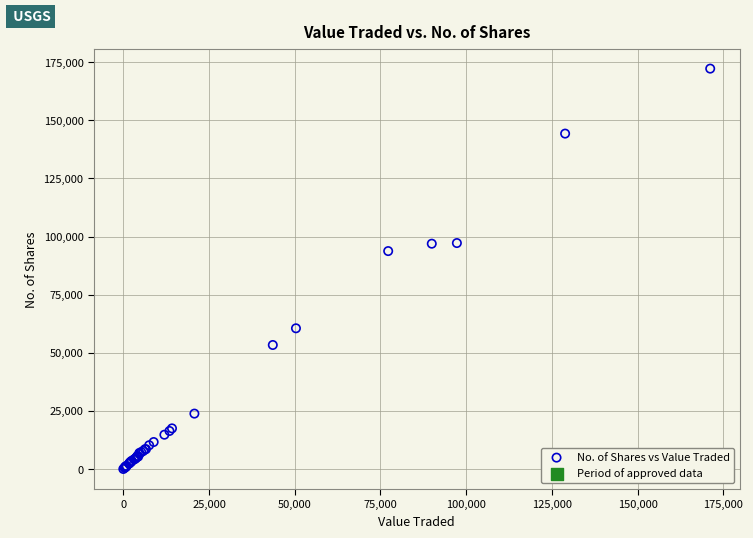

What Y value in the scatter plot is closest to 86129?

93755